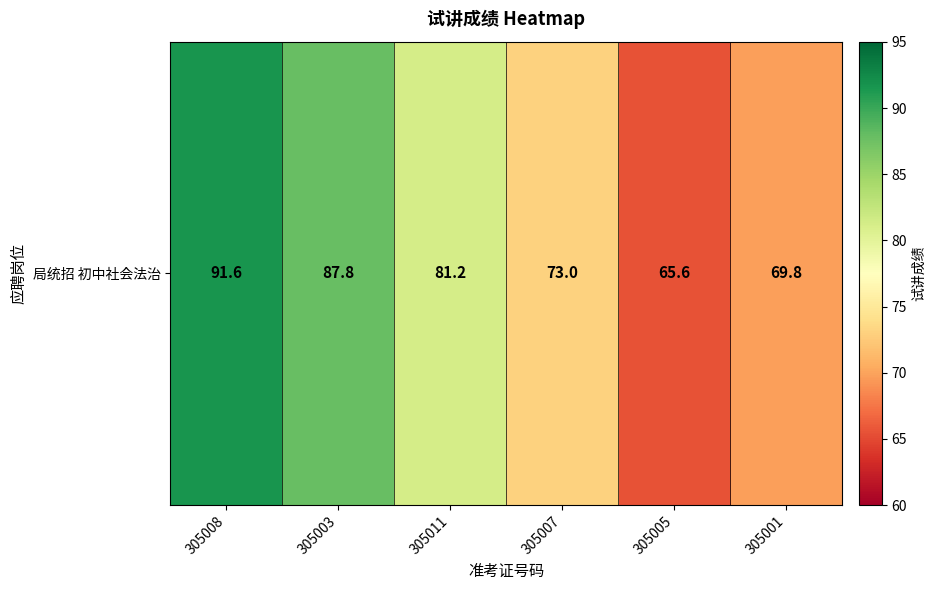

What is the minimum value shown in the chart?

65.6